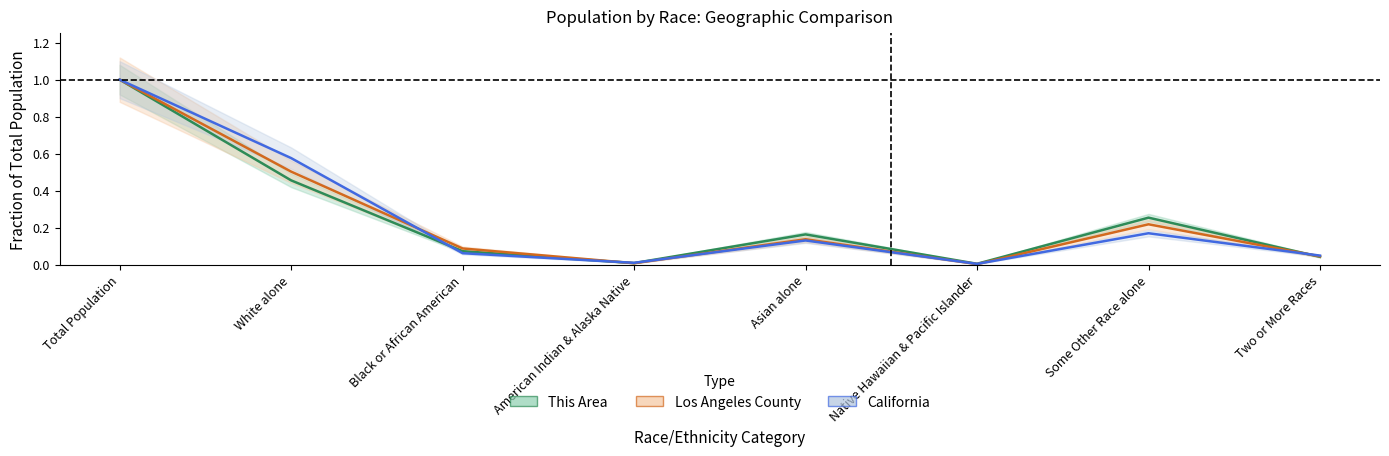

At which category is the sum across all series the highest?

Total Population